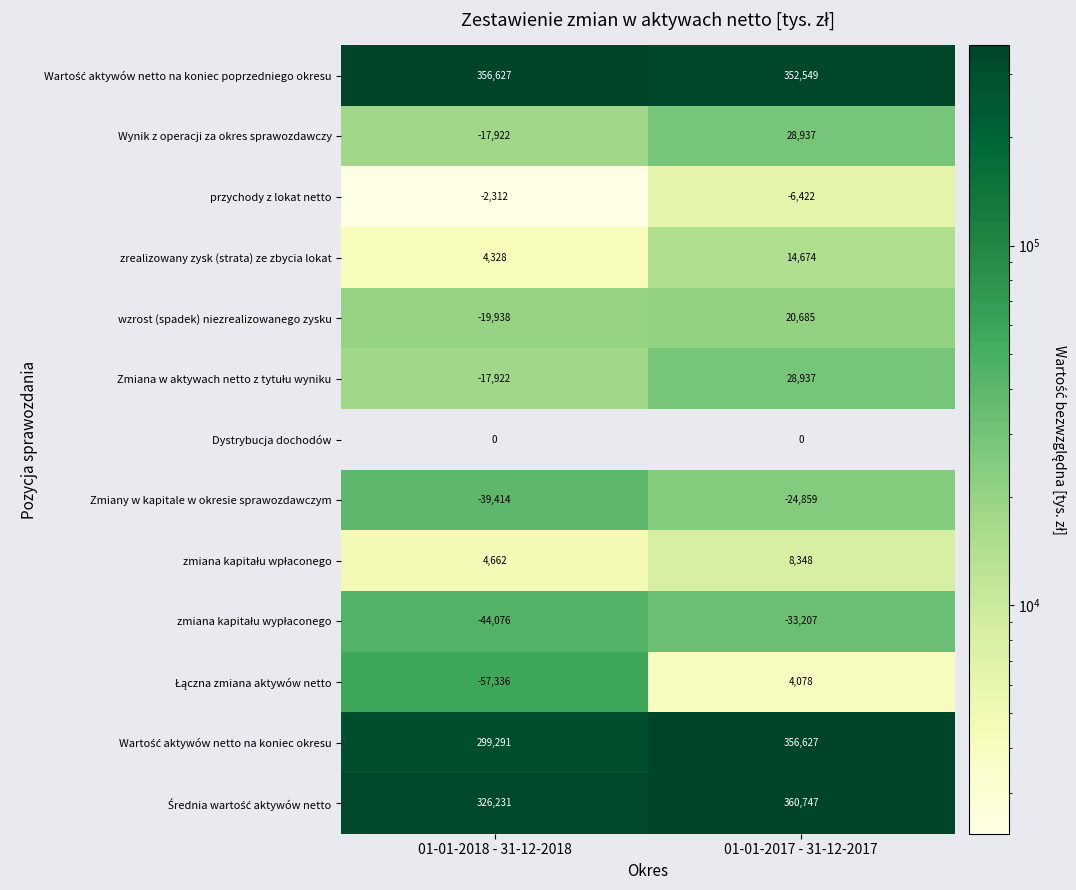

The value of zrealizowany zysk (strata) ze zbycia lokat at 01-01-2018 - 31-12-2018 is 2243. True or false?

False